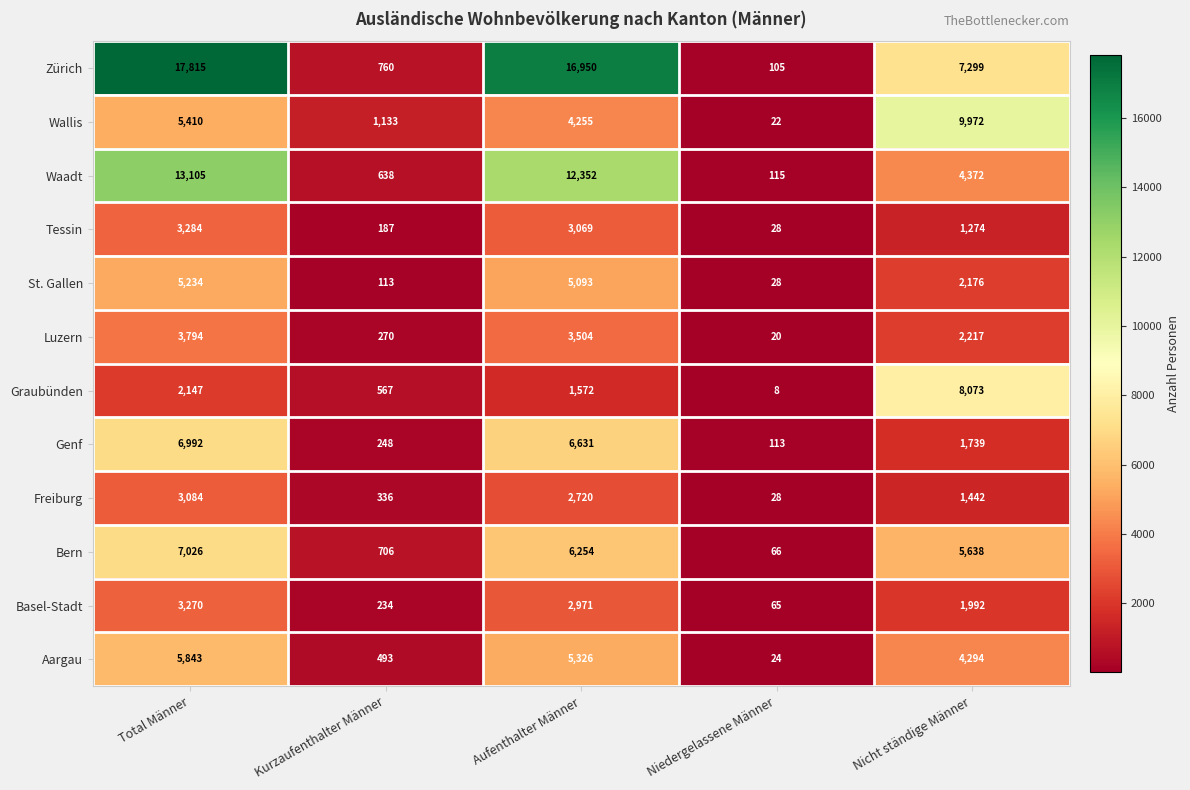

What is the difference between the second highest and minimum values in the Wallis series?

5388